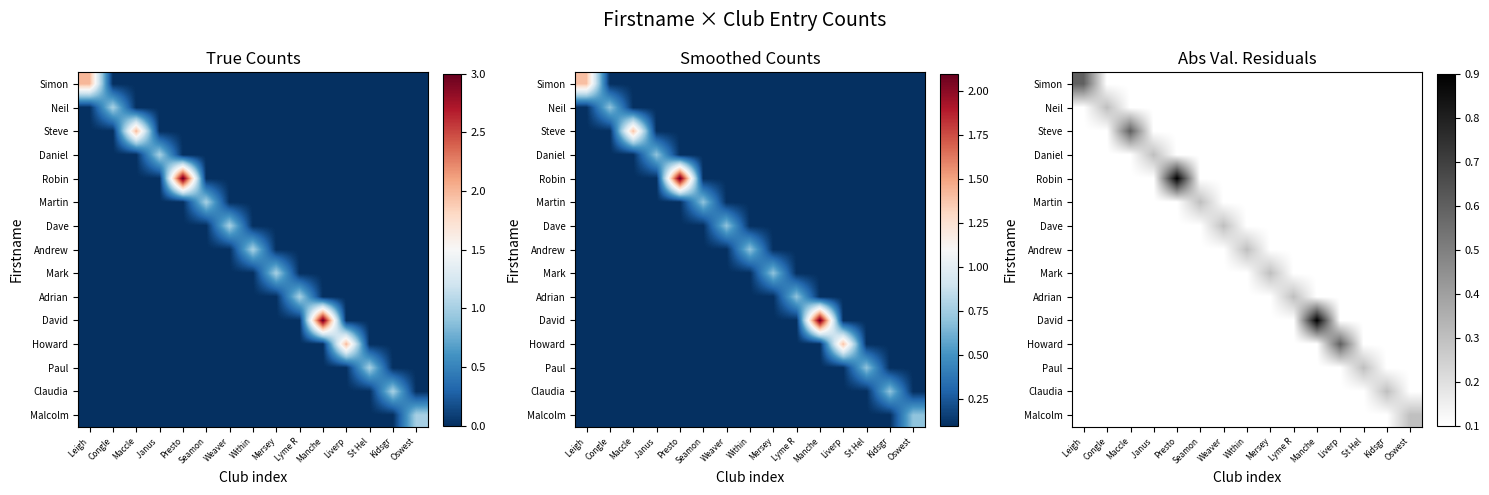

Rank the series at Leigh from lowest to highest value.

Neil, Steve, Daniel, Robin, Martin, Dave, Andrew, Mark, Adrian, David, Howard, Paul, Claudia, Malcolm, Simon